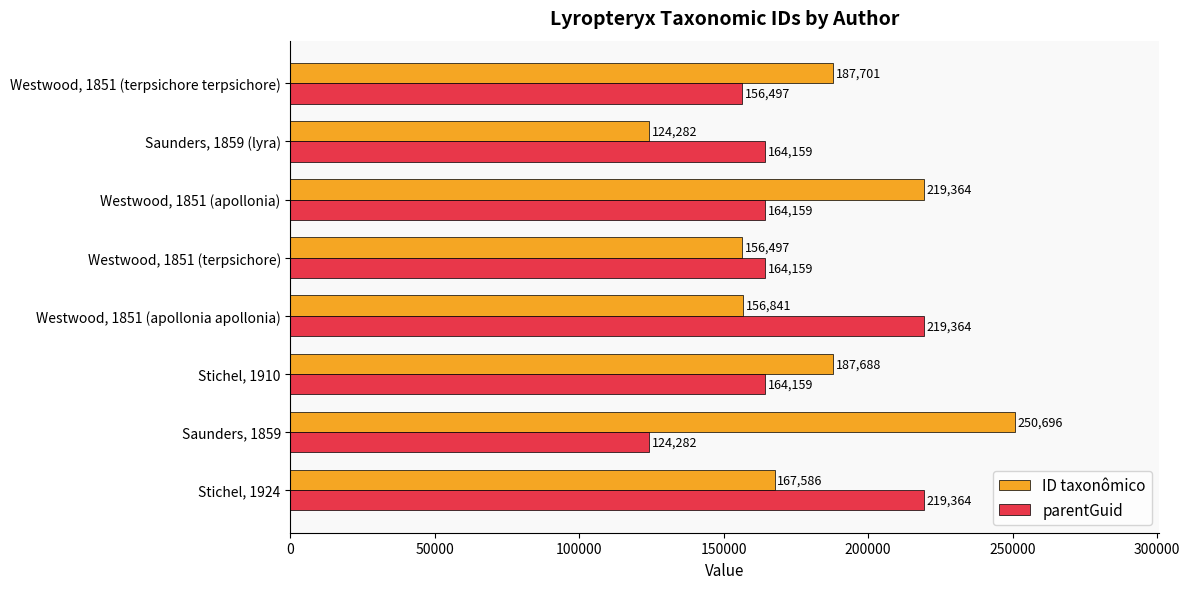

What is the highest value of the parentGuid series?

219364